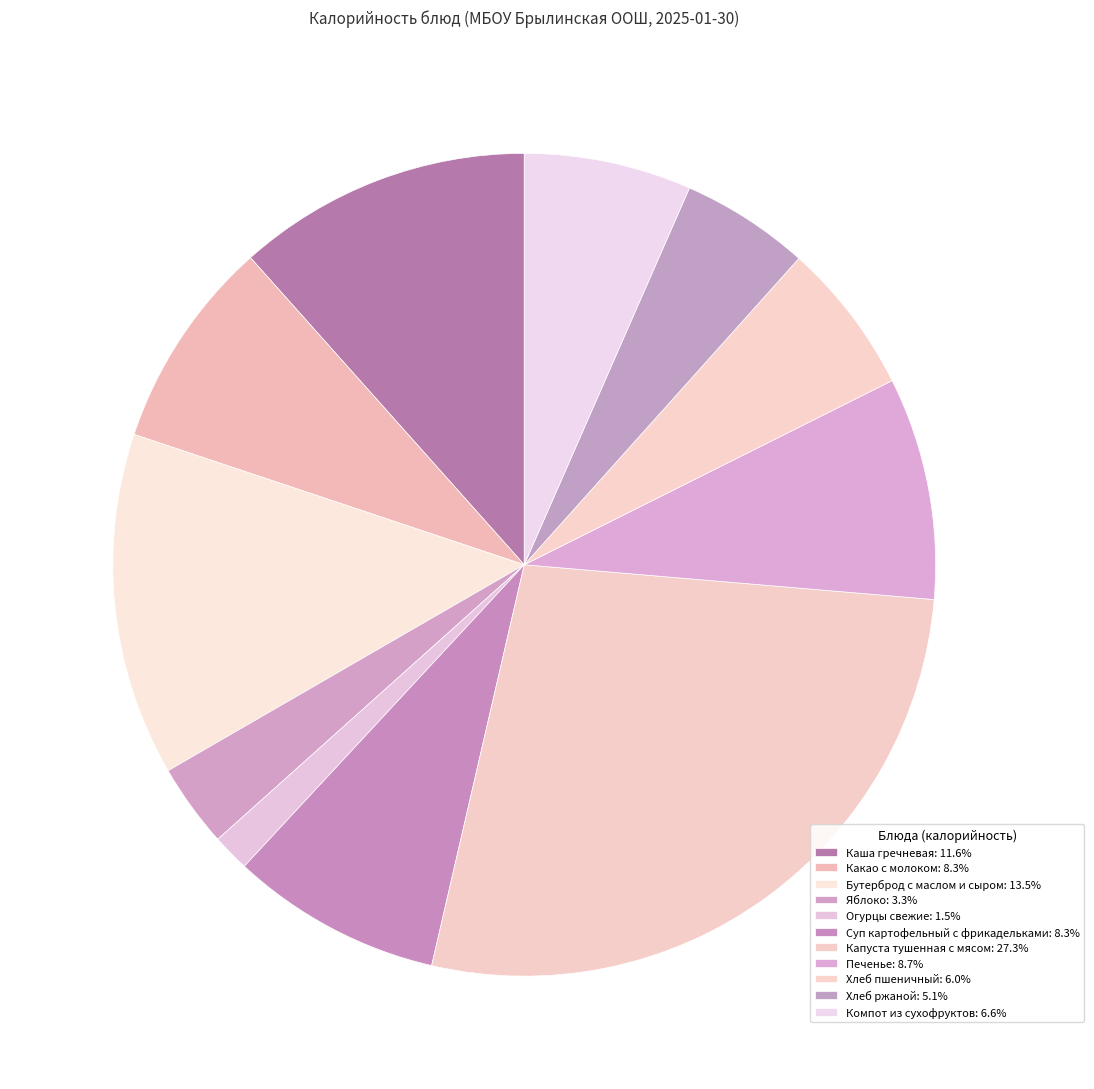

How many segments does this pie chart have?

11